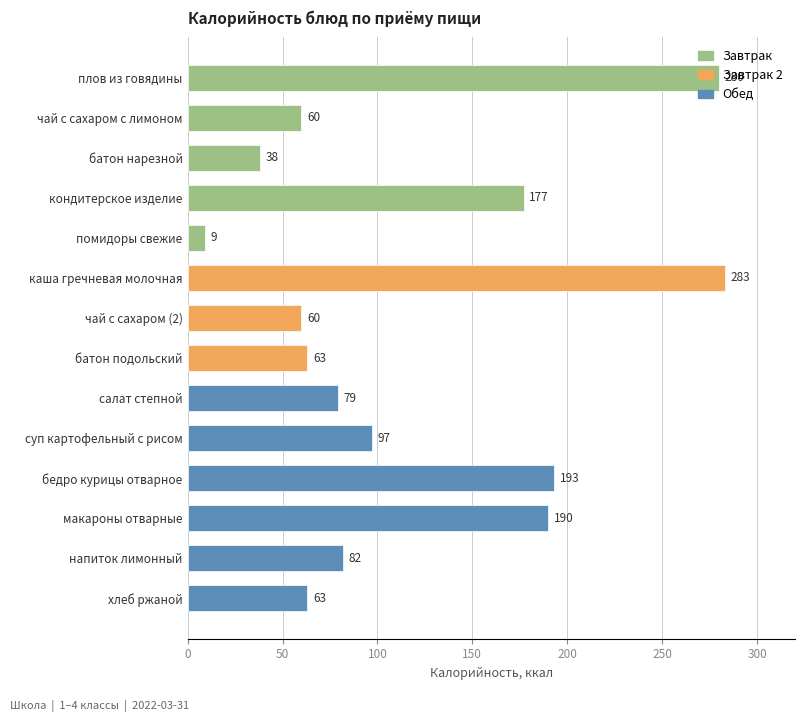

What is the change in value from чай с сахаром с лимоном to батон нарезной?

-22